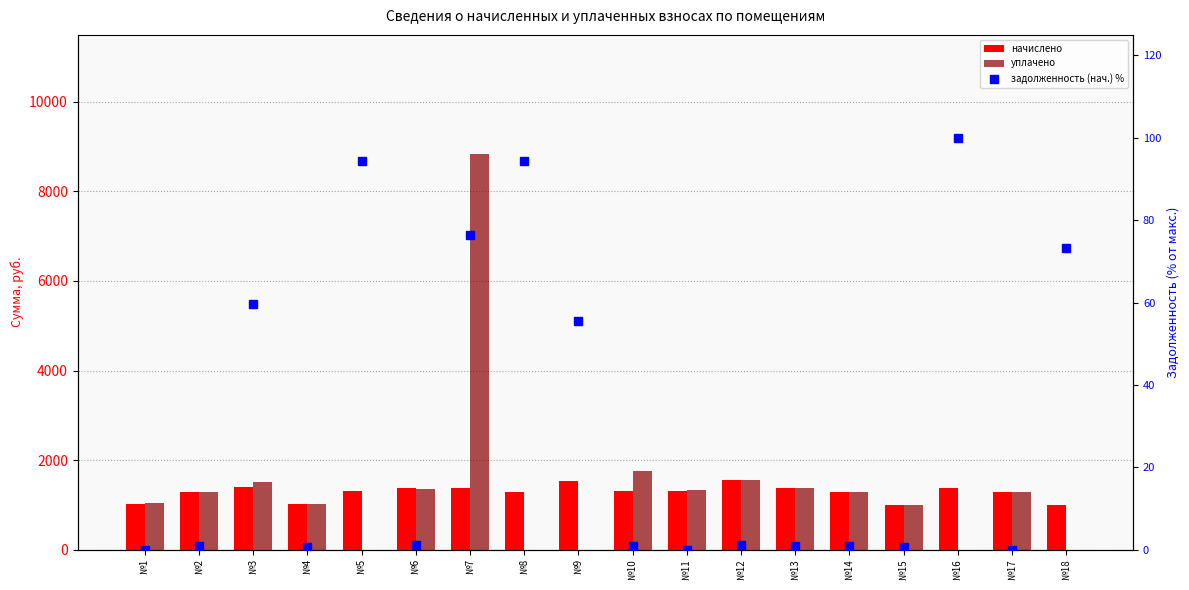

What is the sum of the задолженность (нач.) % values at №3 and №5?

154.0